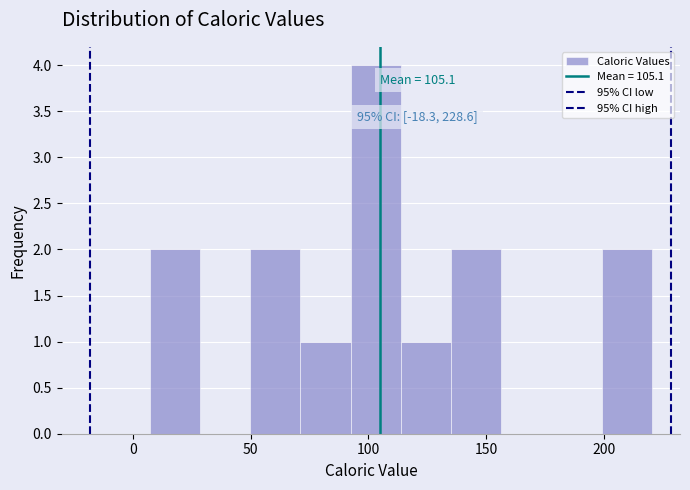

Over which range of the x-axis is the bar tallest?

95 to 115